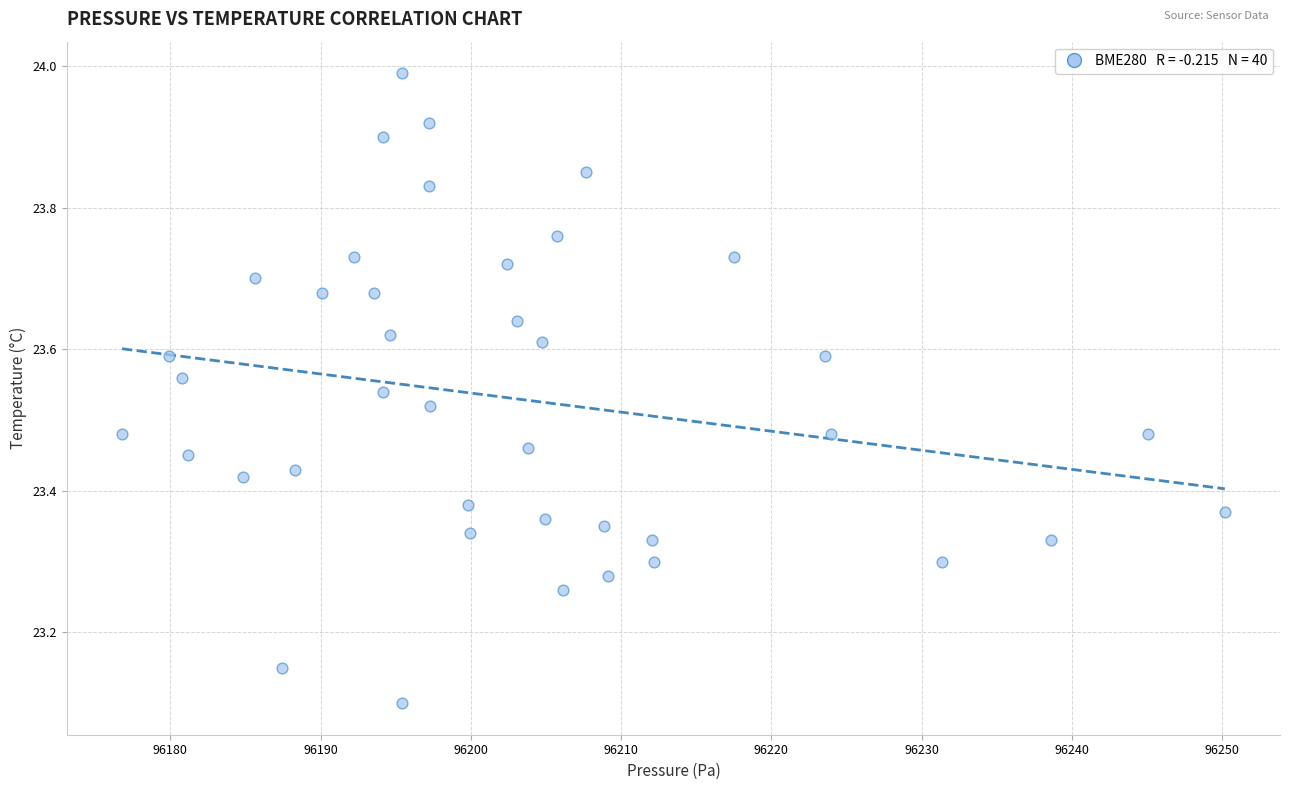

What is the range of Y values (max minus min)?

0.9